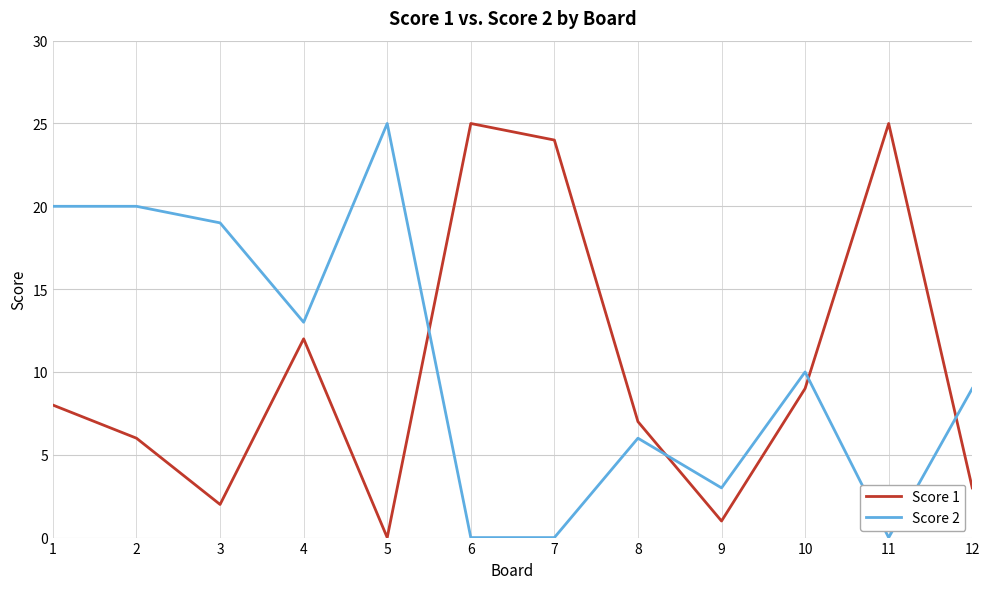

How many positive values does the Score 1 series have?

11